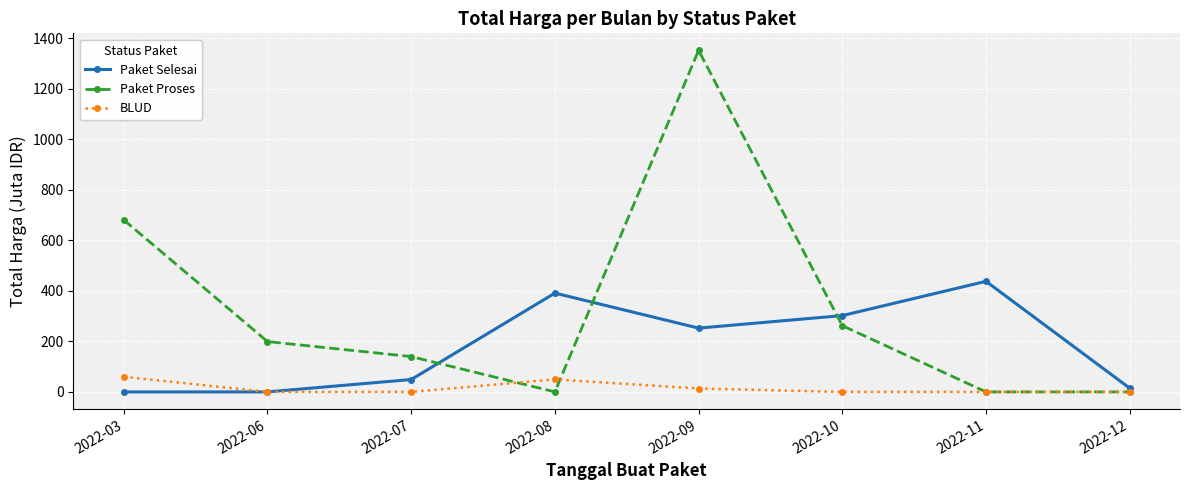

Where is the first local minimum for Paket Proses?

2022-08